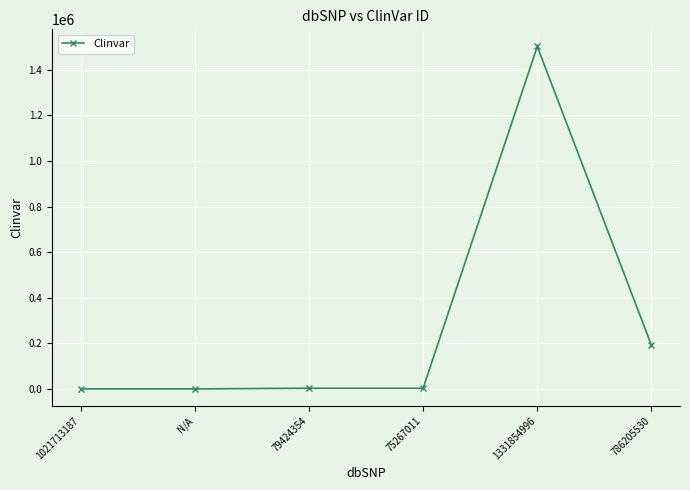

Where is the data nearest to the value 751341?

786205530